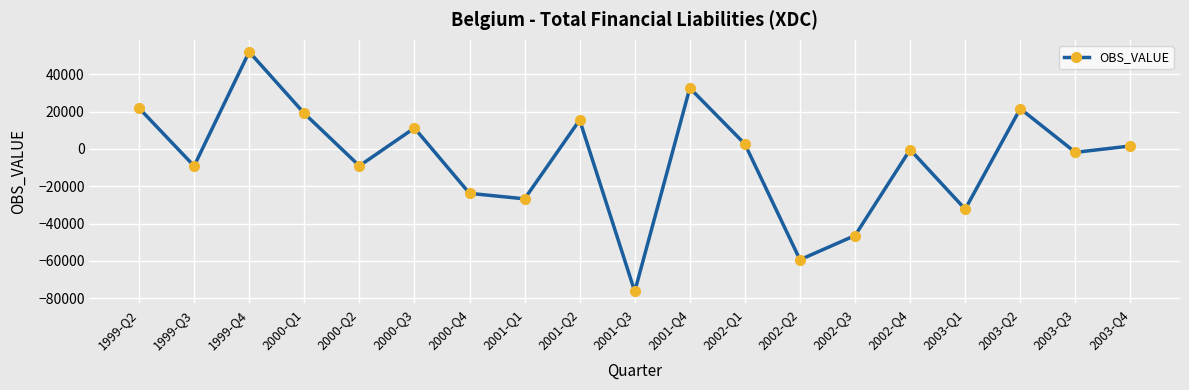

The value at 2002-Q4 is -339.6. True or false?

True